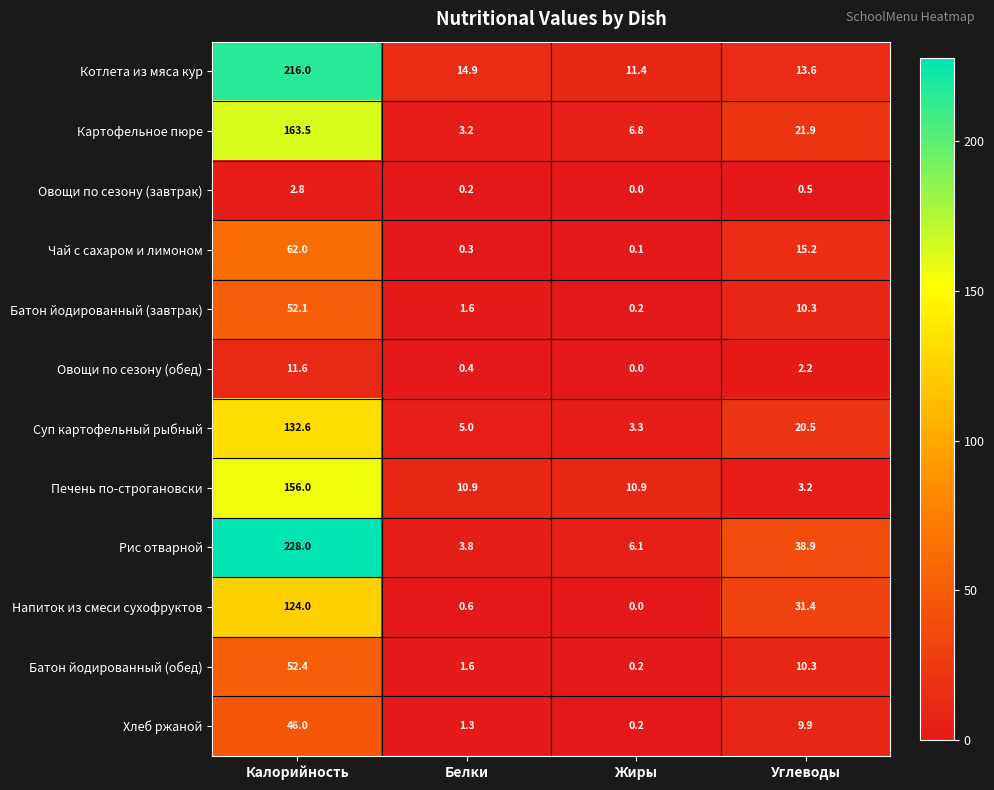

Which series has the widest spread of values?

Рис отварной